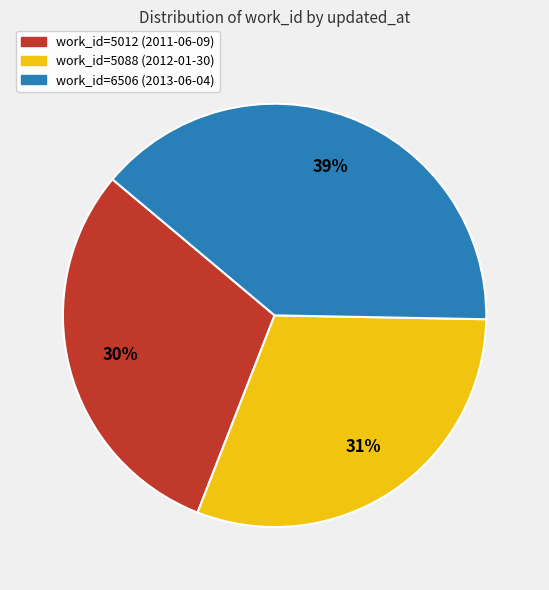

To the nearest percent, what is the average slice percentage?

33%